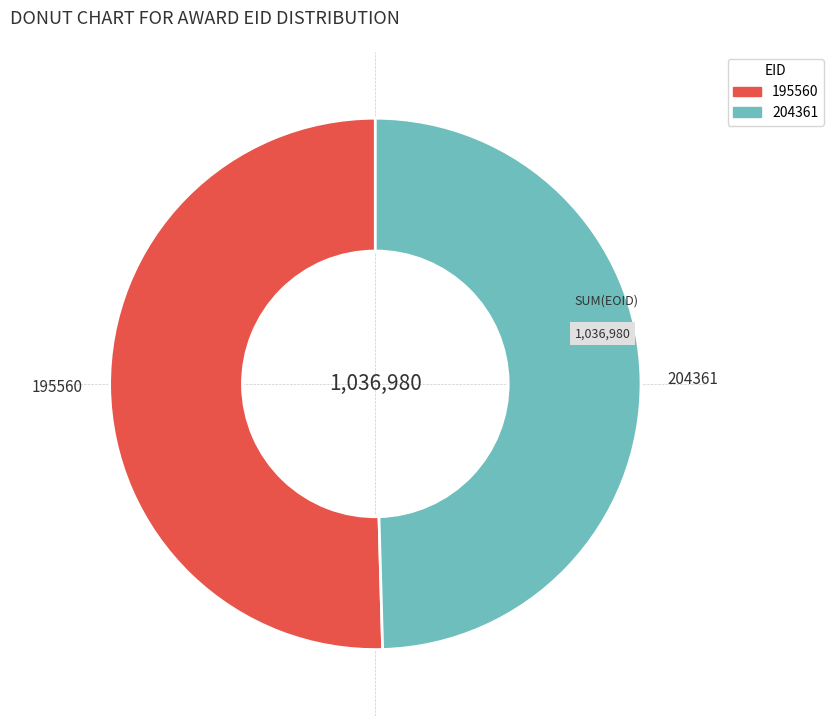

Rank the categories by value from lowest to highest.

204361, 195560